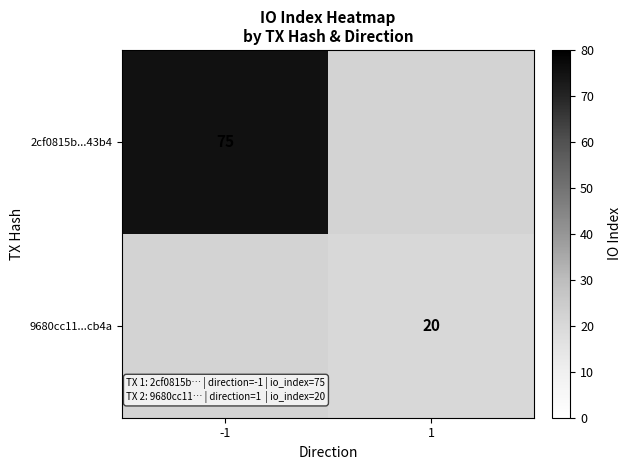

The value of 9680cc11...cb4a at 1 is 20. True or false?

True